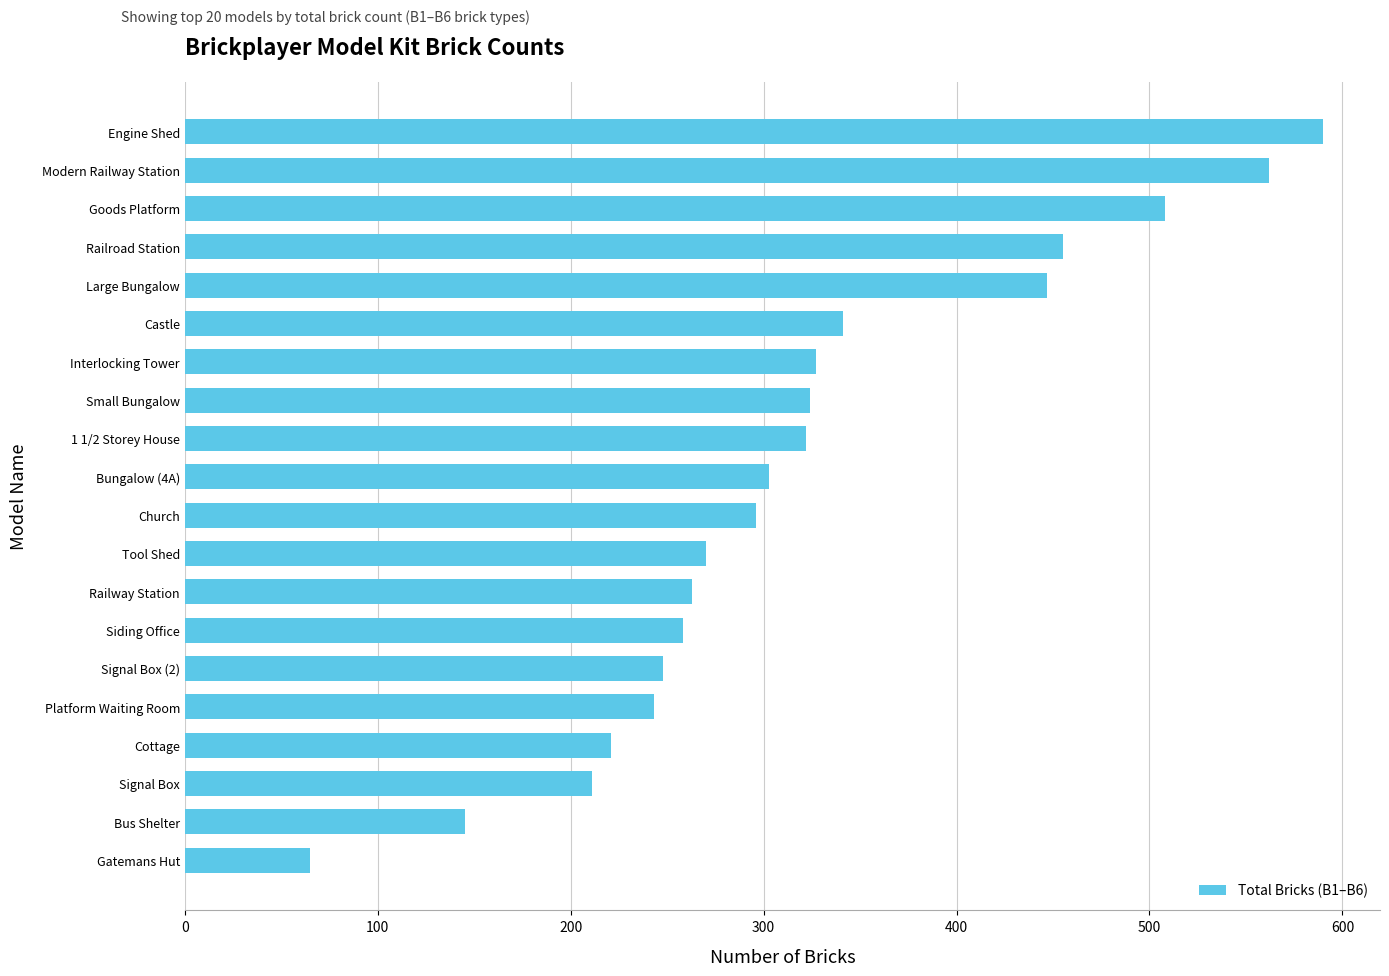

The chart shows a value of 98 at Gatemans Hut. True or false?

False